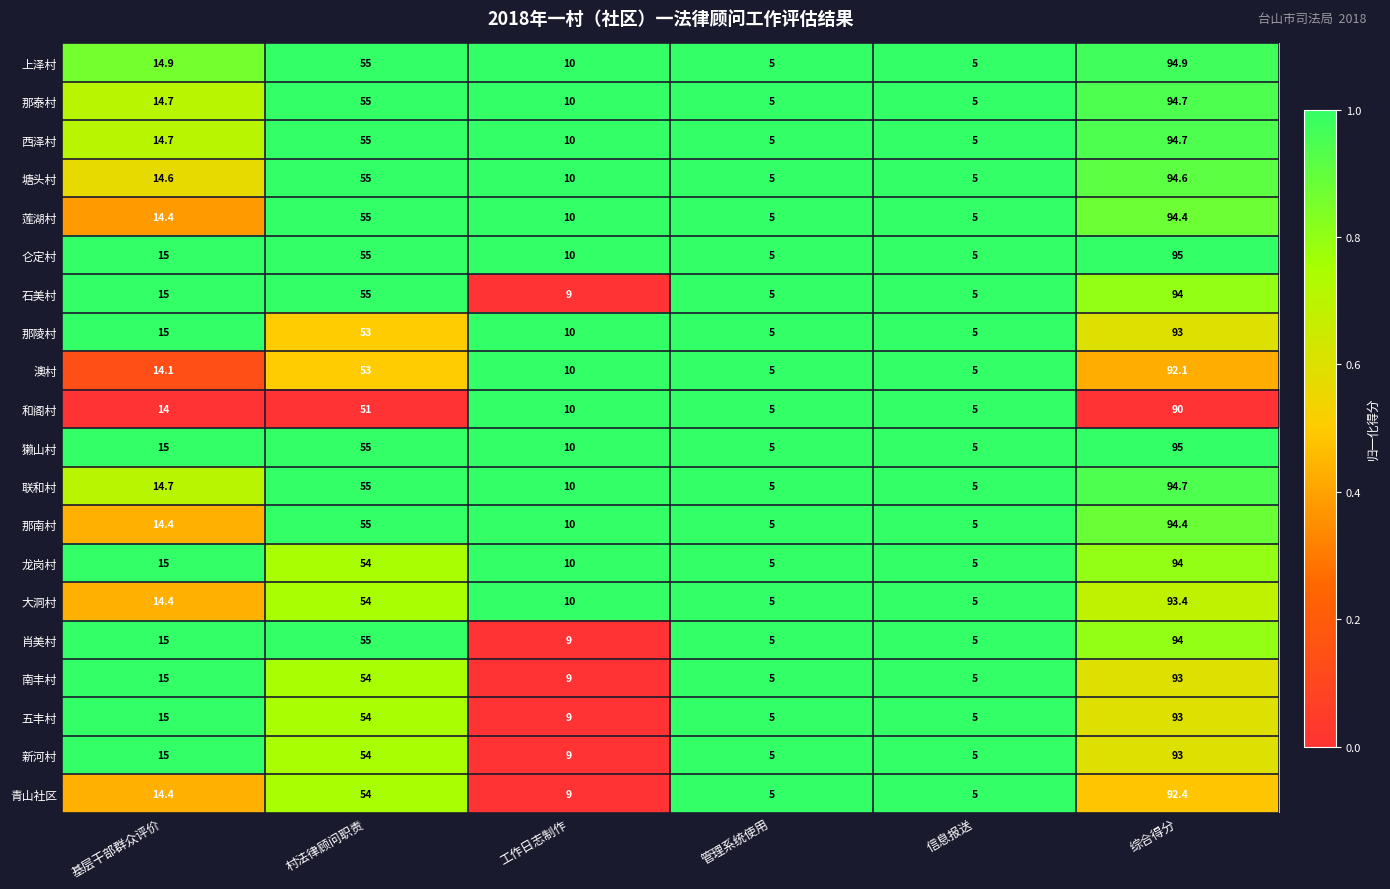

What is the sum of the 那南村 values at 村法律顾问职责 and 管理系统使用?

60.0